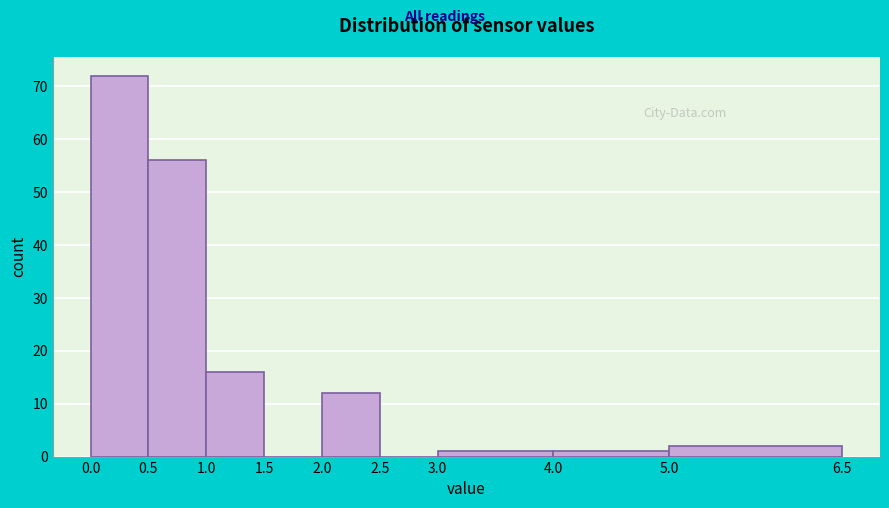

Reading left to right, list every bar in this chart as the range it spans on the x-axis followed by its height. The values are not printed on the chart, so give them approximately, as read against the axis.

0.0 to 0.5: 72
0.5 to 1.0: 56
1.0 to 1.5: 16
1.5 to 2.0: 0
2.0 to 2.5: 12
2.5 to 3.0: 0
3.0 to 4.0: 1
4.0 to 5.0: 1
5.0 to 6.5: 2